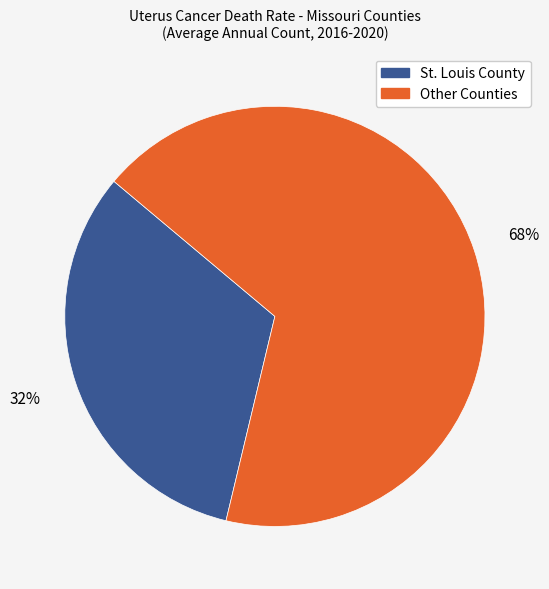

Is there any slice that represents more than half of the pie?

Yes